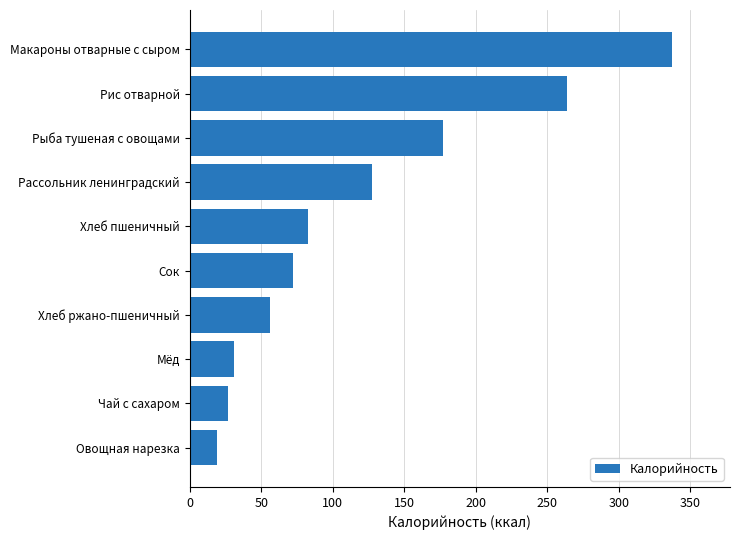

Reading bottom to top, list all the values displayed in this chart.

19.0	26.8	30.8	56.1	72.0	82.5	127.1	177.1	263.4	337.2